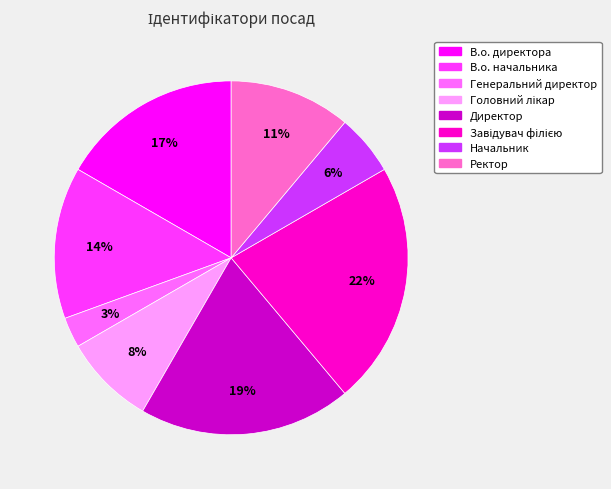

Does Ректор account for over 50% of the chart?

No